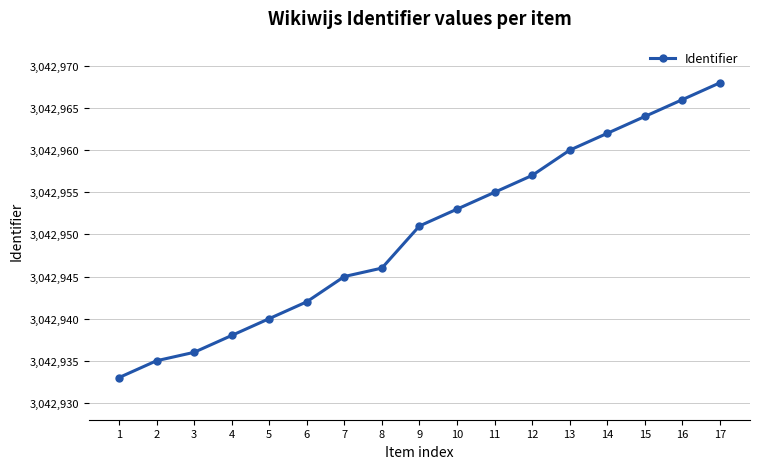

True or false: the data shows 3042960 at 13.

True